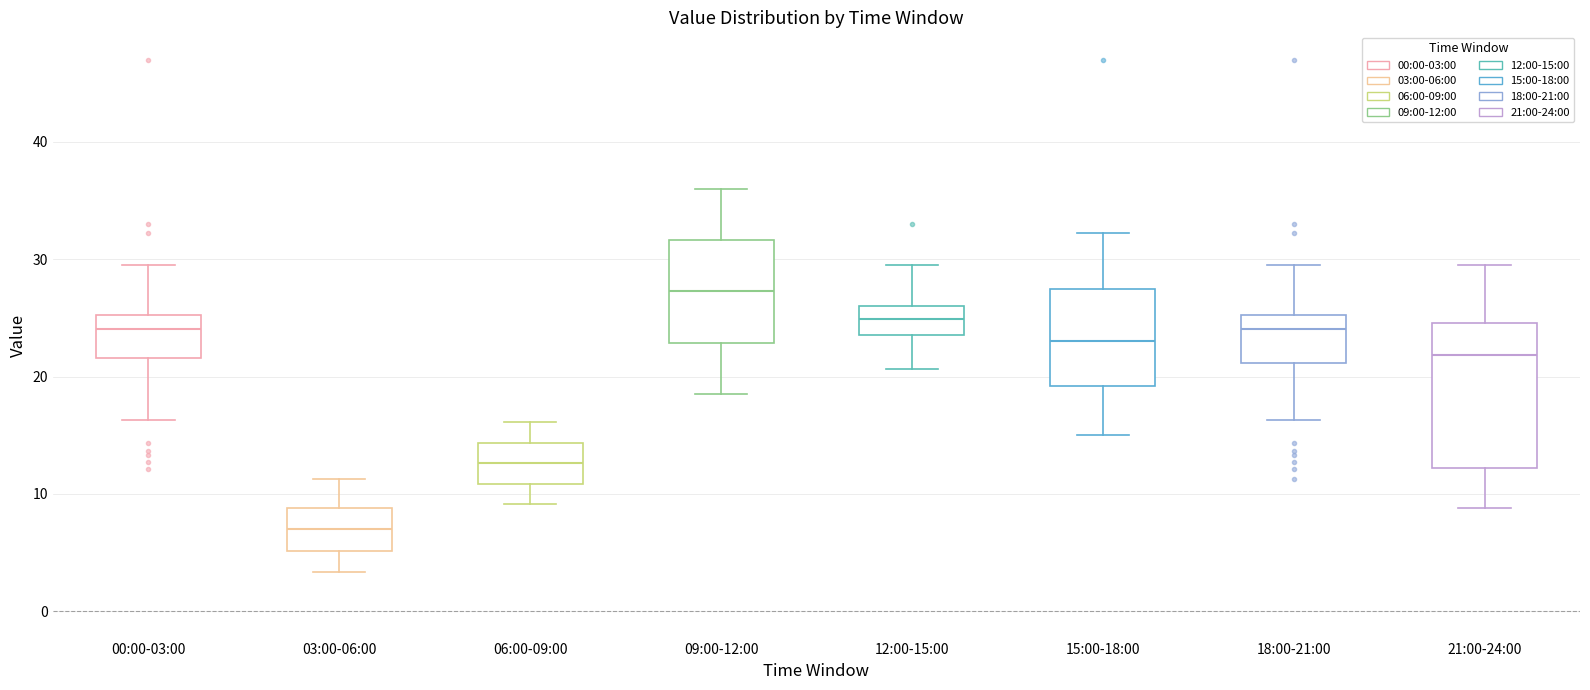

Comparing the boxes themselves (not the whiskers), which one is the tallest?

21:00-24:00